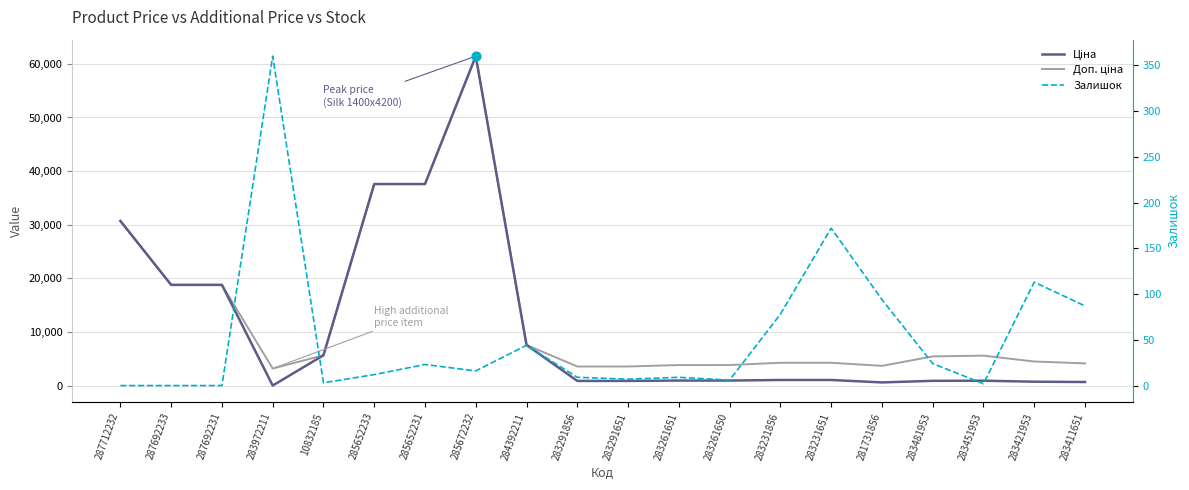

What are all the series names shown in the legend?

Ціна, Доп. ціна, Залишок